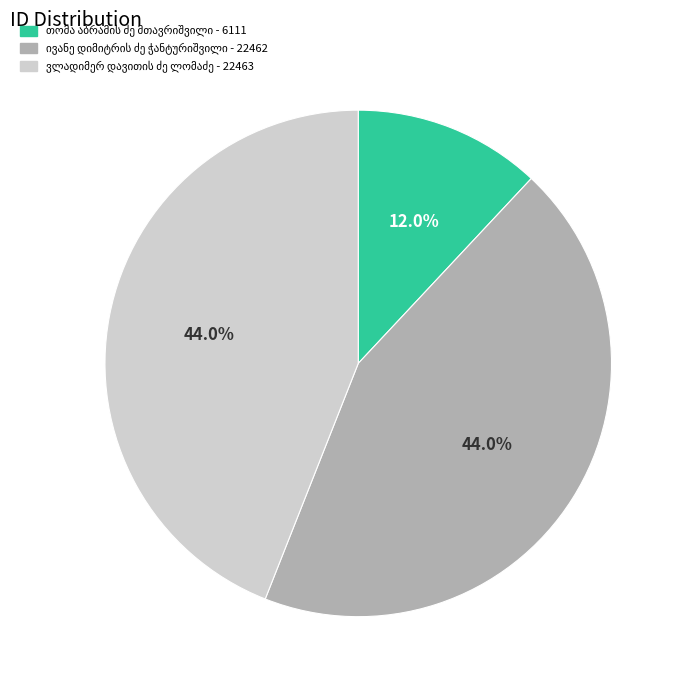

Is there any slice that represents more than half of the pie?

No